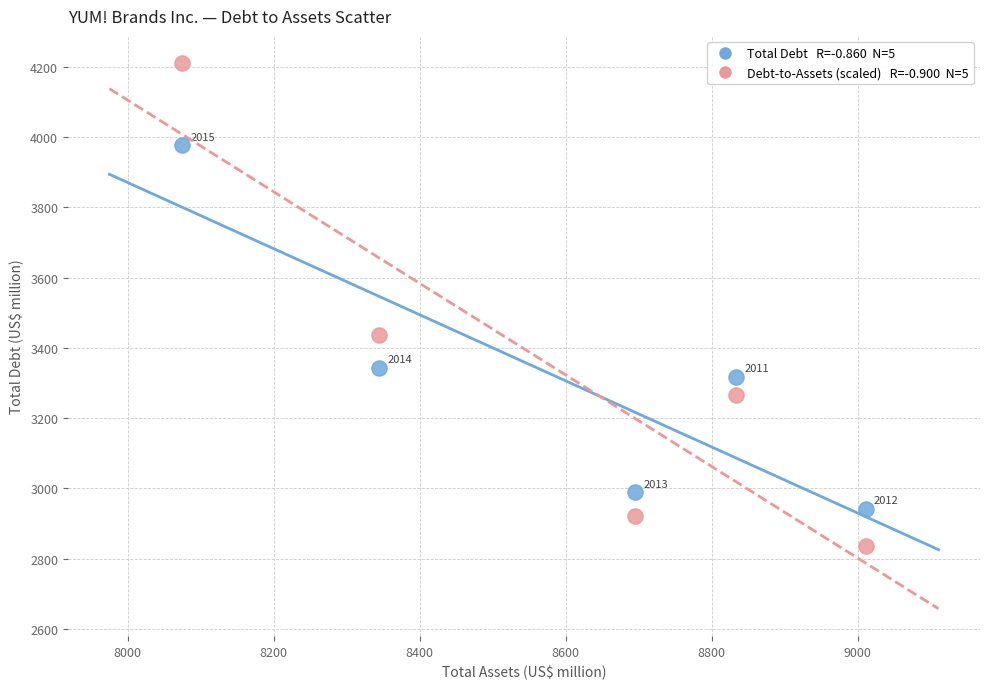

Across all data points, what is the average X value?

8592.0